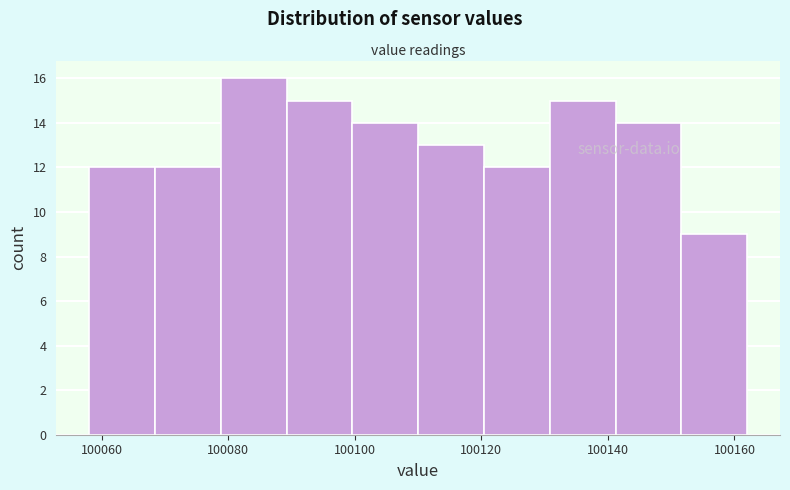

Reading left to right, list every bar in this chart as the range it spans on the x-axis followed by its height. Neither the bar edges nor the heights are printed on the chart, so give them approximately, as read against the axes.

100058.0 to 100068.4: 12
100068.4 to 100078.8: 12
100078.8 to 100089.2: 16
100089.2 to 100099.6: 15
100099.6 to 100110.0: 14
100110.0 to 100120.4: 13
100120.4 to 100130.8: 12
100130.8 to 100141.2: 15
100141.2 to 100151.6: 14
100151.6 to 100162.0: 9